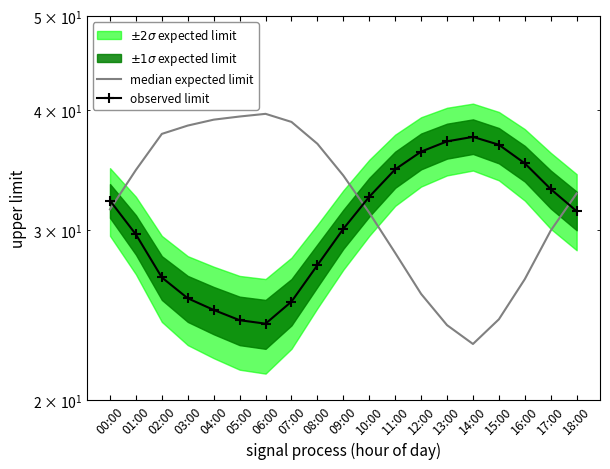

What is the sum of the median expected limit values at 10:00 and 01:00?

65.9